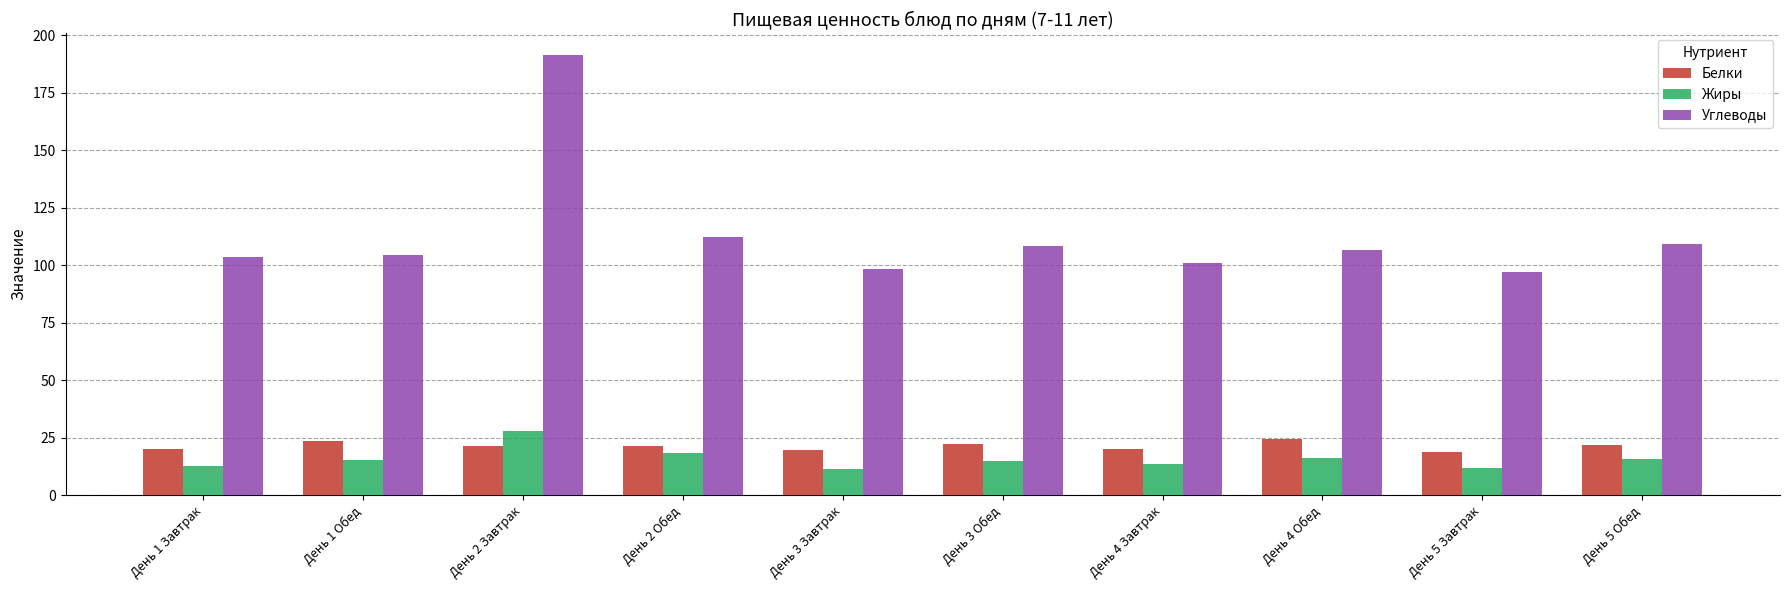

The value of Белки at День 1 Обед is 23.6. True or false?

True